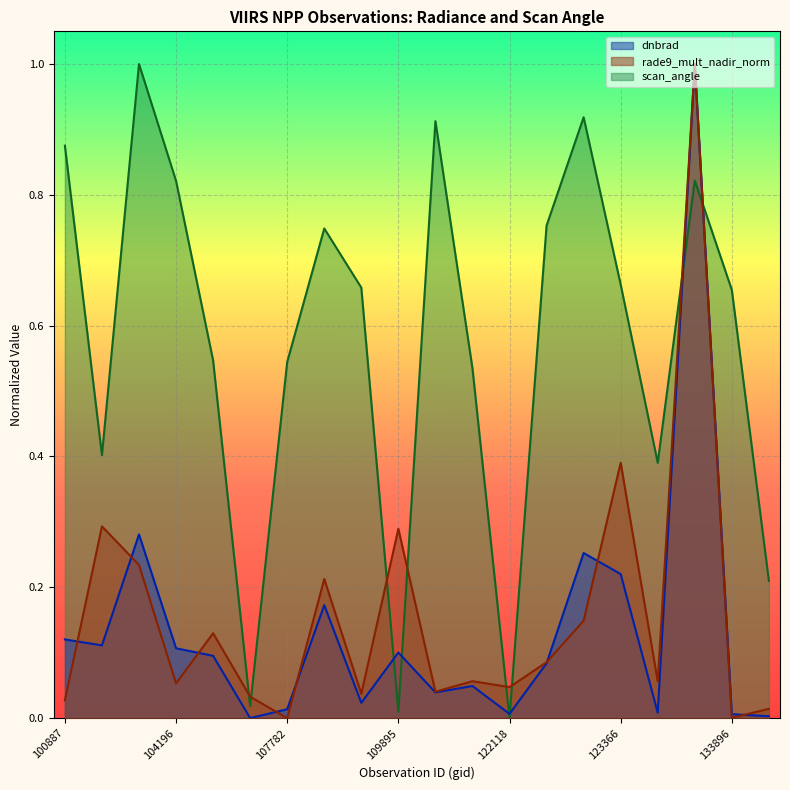

How many interior local valleys does the rade9_mult_nadir_norm series have?

7